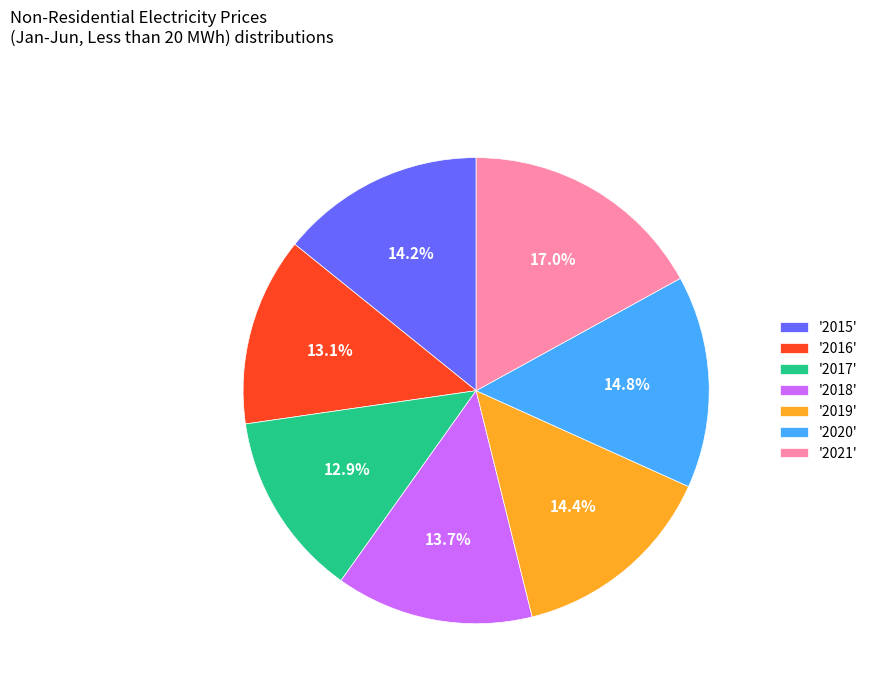

Between '2020' and '2021', which is larger?

'2021'